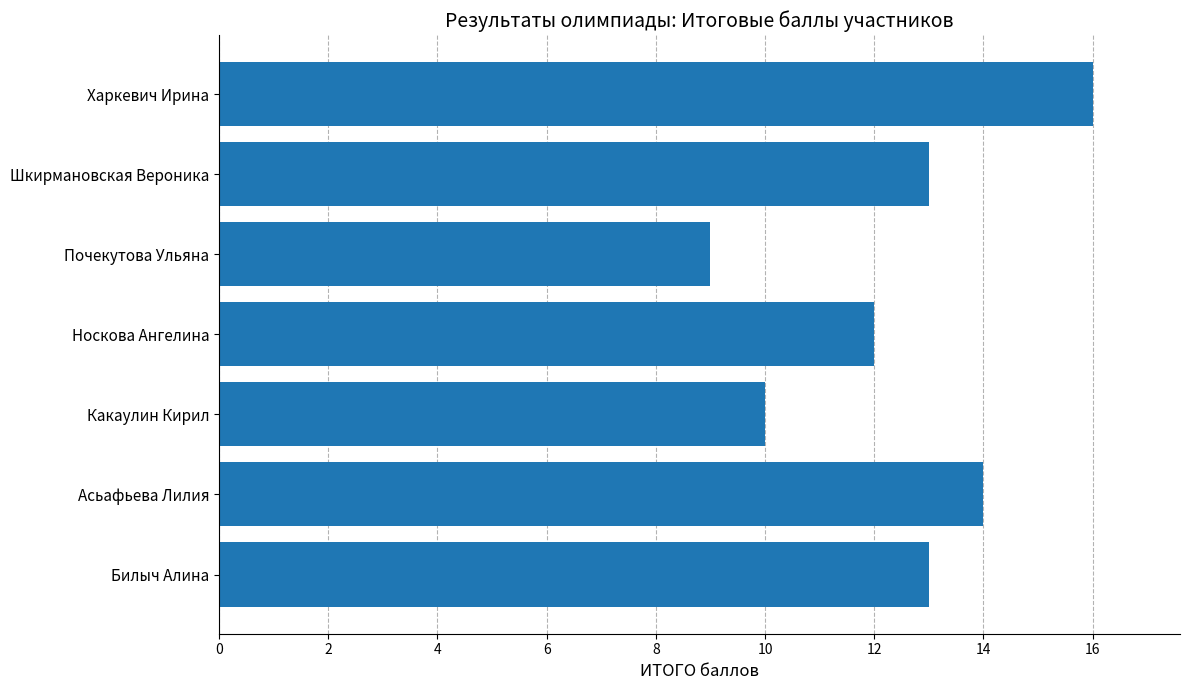

Which category has the highest value across all series?

Харкевич Ирина